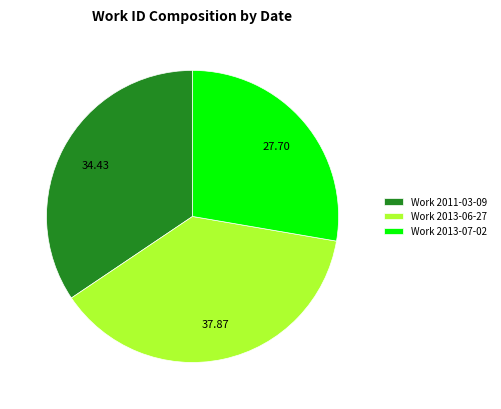

Do Work 2011-03-09 and Work 2013-06-27 together represent more than half of the pie?

Yes